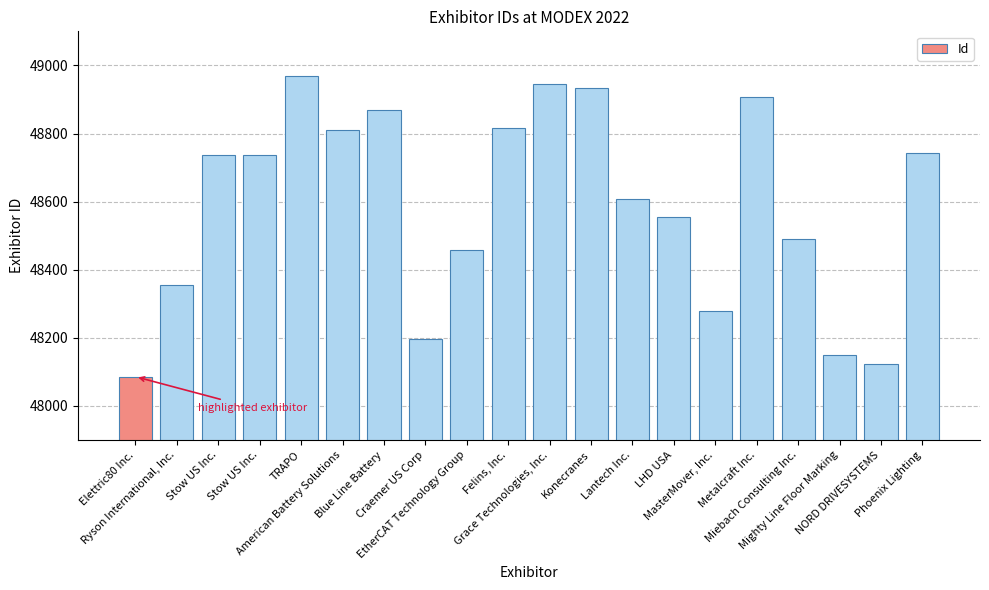

Which category has the lowest value across all series?

Elettric80 Inc.